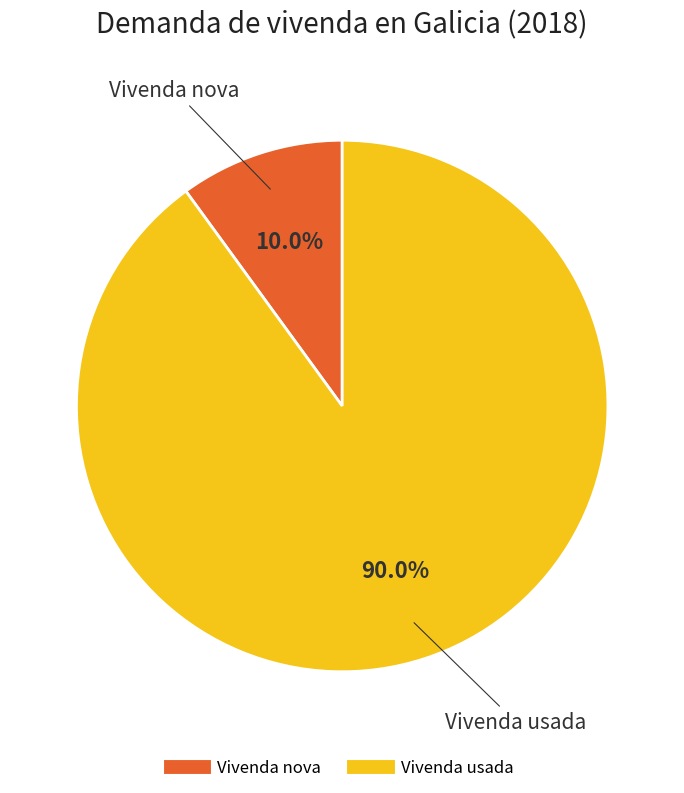

What is the total percentage of Vivenda usada and Vivenda nova?

100.0%